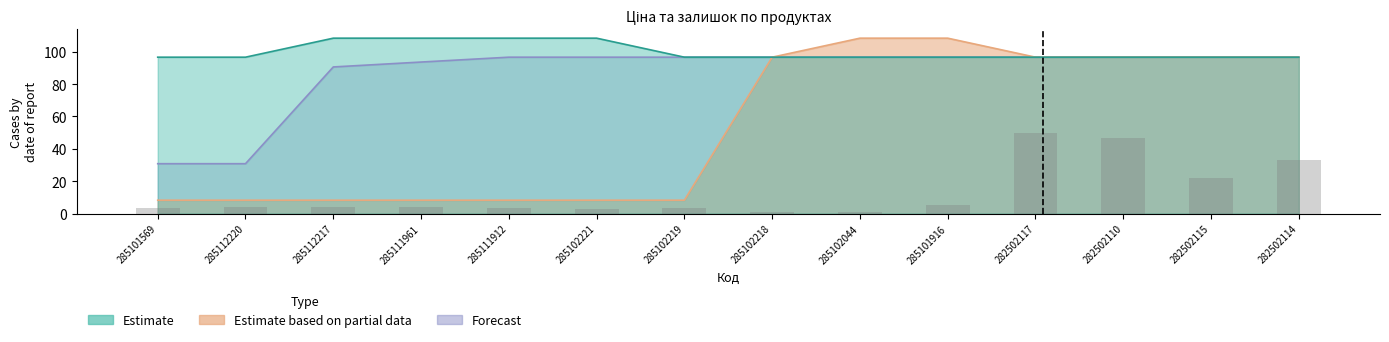

List the series in order of their peak value, highest first.

Estimate, Estimate based on partial data, Forecast